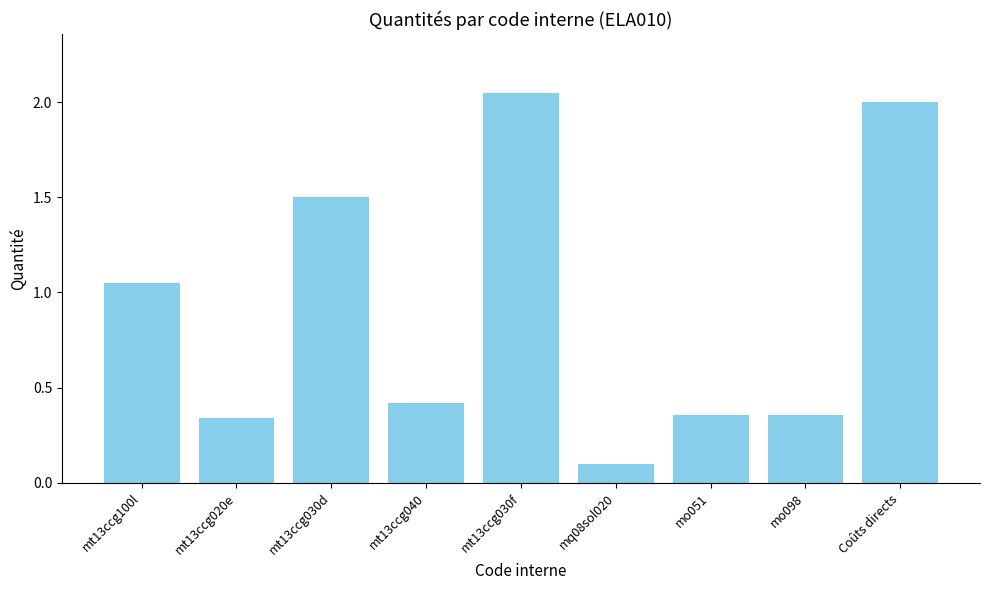

The value at mt13ccg030d is 1.5. True or false?

True